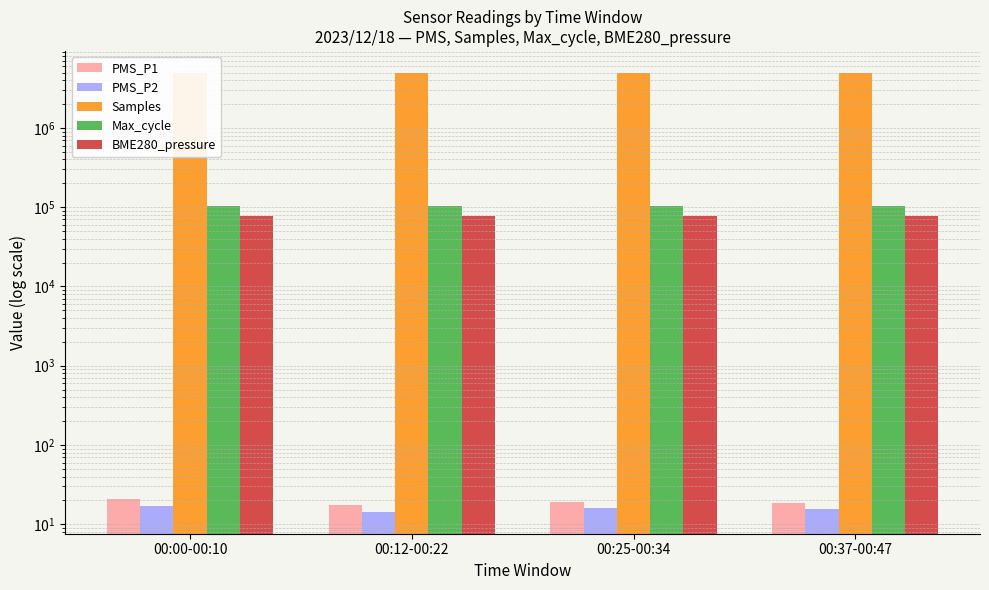

What is the difference between the maximum and minimum values in the BME280_pressure series?

10.3